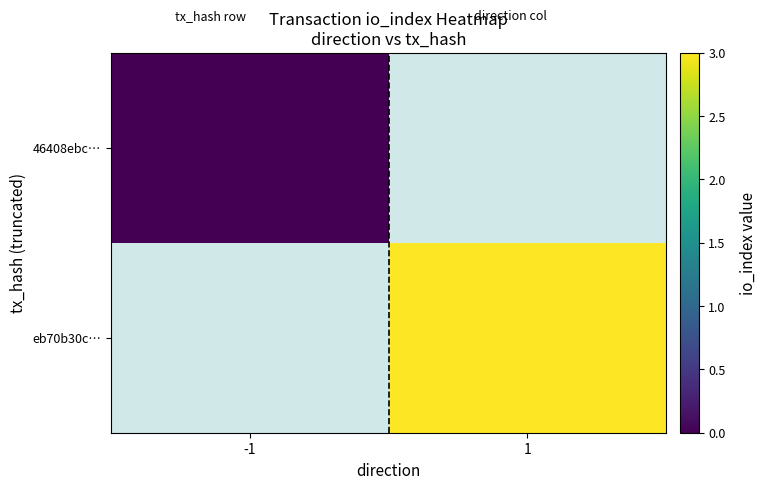

Which series has the widest spread of values?

46408ebc…